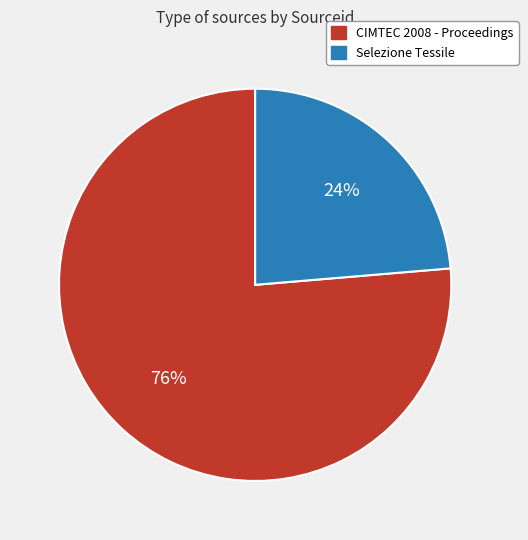

Is CIMTEC 2008 - Proceedings the majority of the pie?

Yes